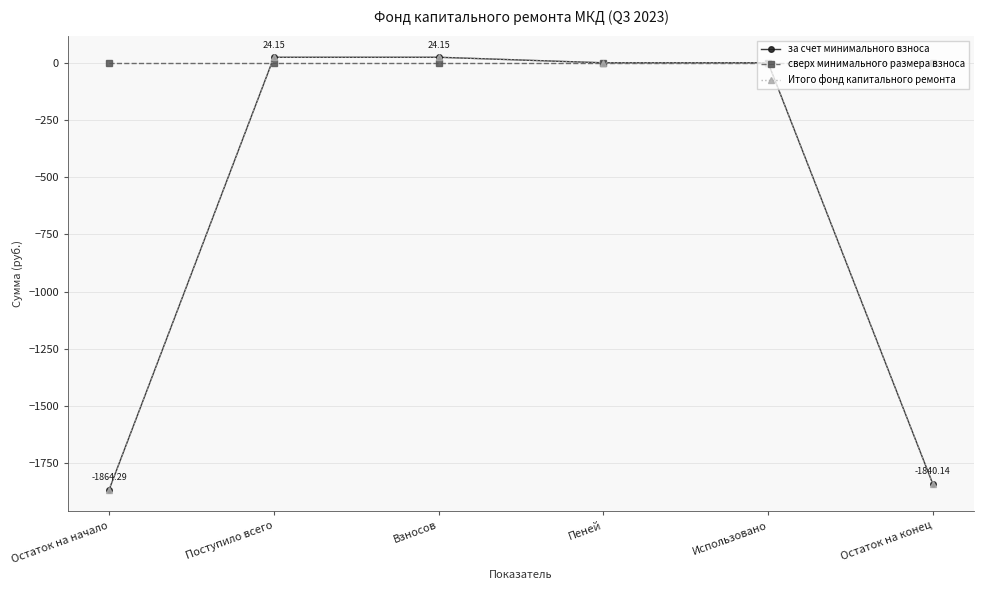

Reading left to right, what are all the values shown in this chart?

за счет минимального взноса: Остаток на начало=-1864.3	Поступило всего=24.1	Взносов=24.1	Пеней=0.0	Использовано=0.0	Остаток на конец=-1840.1
сверх минимального размера взноса: Остаток на начало=0.0	Поступило всего=0.0	Взносов=0.0	Пеней=0.0	Использовано=0.0	Остаток на конец=0.0
Итого фонд капитального ремонта: Остаток на начало=-1864.3	Поступило всего=24.1	Взносов=24.1	Пеней=0.0	Использовано=0.0	Остаток на конец=-1840.1